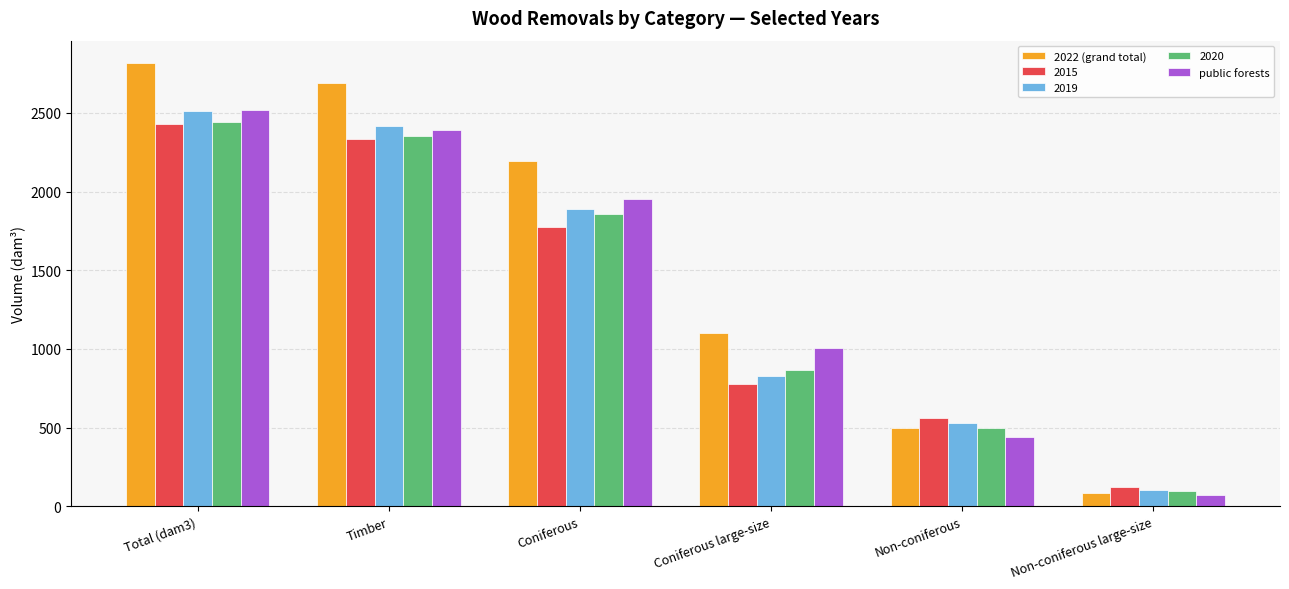

At which category is the sum across all series the highest?

Total (dam3)